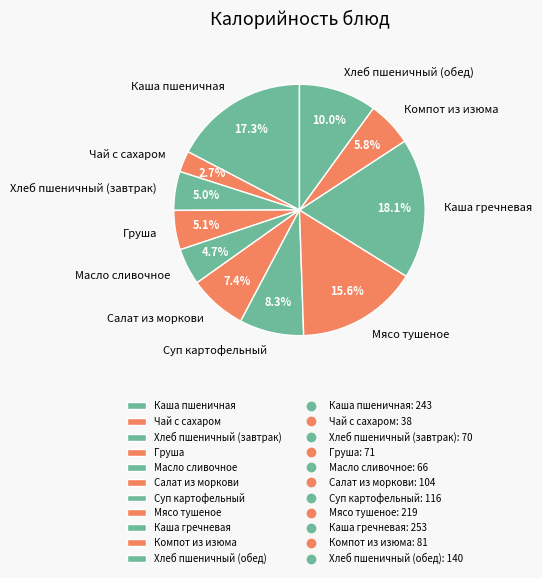

Approximately how many times larger is the value at Каша гречневая compared to Каша пшеничная?

1.0